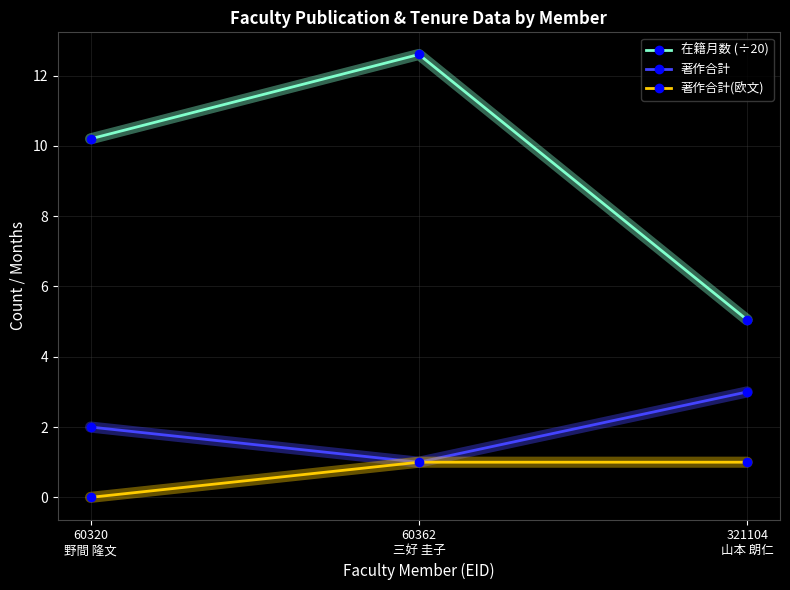

Which series has the largest range (max minus min)?

在籍月数 (÷20)